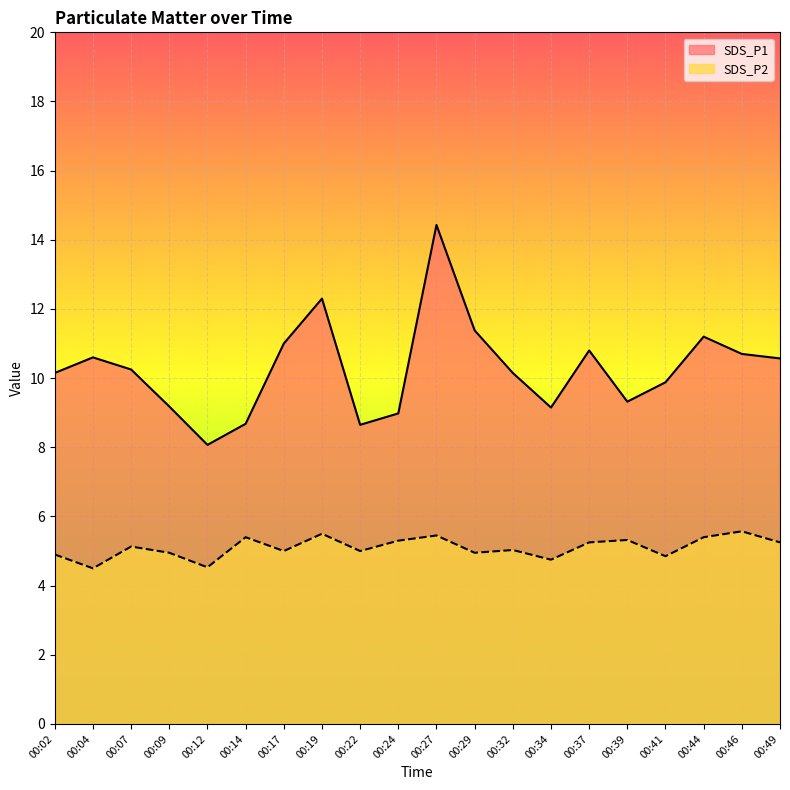

Reading left to right, list all the values displayed in this chart.

SDS_P1: 00:02=10.2	00:04=10.6	00:07=10.2	00:09=9.2	00:12=8.1	00:14=8.7	00:17=11.0	00:19=12.3	00:22=8.7	00:24=9.0	00:27=14.4	00:29=11.4	00:32=10.2	00:34=9.2	00:37=10.8	00:39=9.3	00:41=9.9	00:44=11.2	00:46=10.7	00:49=10.6
SDS_P2: 00:02=4.9	00:04=4.5	00:07=5.1	00:09=5.0	00:12=4.5	00:14=5.4	00:17=5.0	00:19=5.5	00:22=5.0	00:24=5.3	00:27=5.5	00:29=5.0	00:32=5.0	00:34=4.8	00:37=5.2	00:39=5.3	00:41=4.8	00:44=5.4	00:46=5.6	00:49=5.2